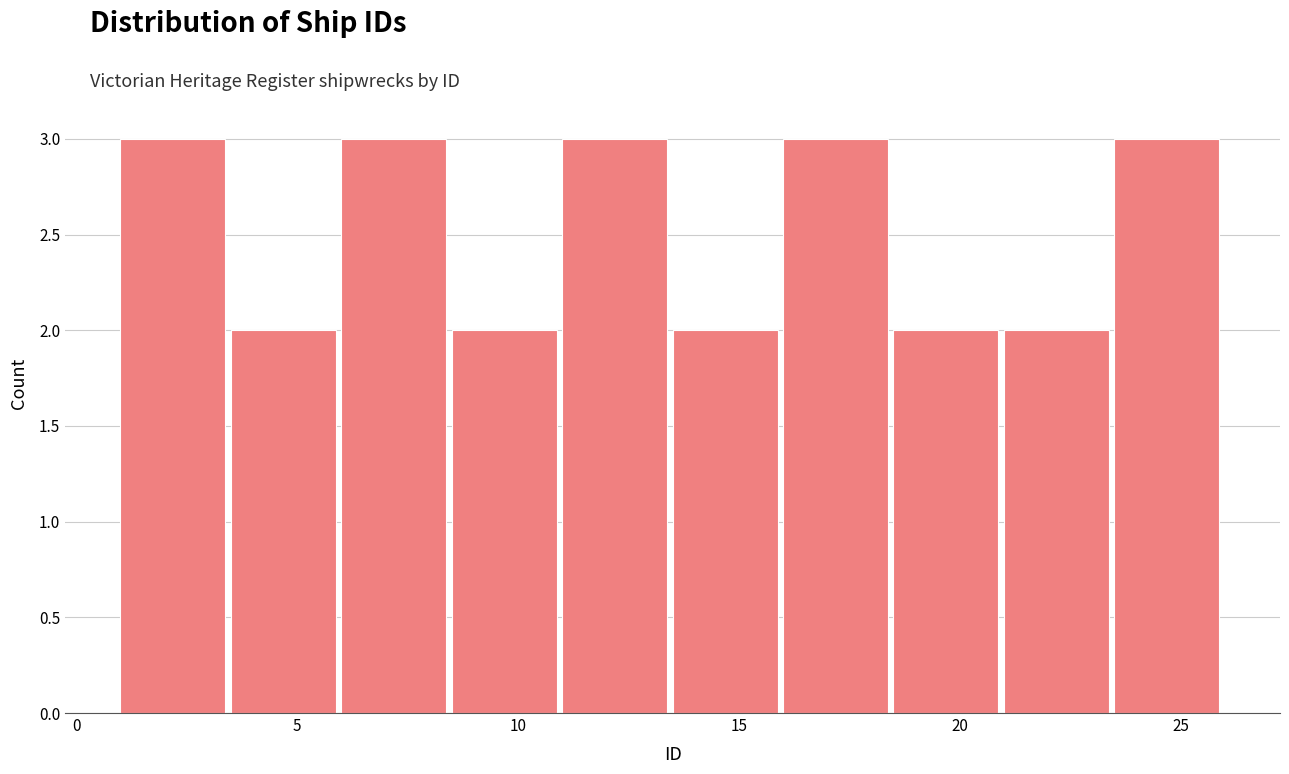

What is the height of the bar covering 3.5 to 6.0 on the x-axis? The values are not printed on the chart, so give them approximately, as read against the axis.

2